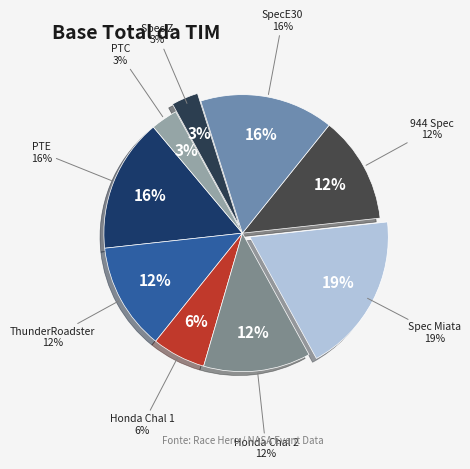

Does PTC represent more than half of the total?

No